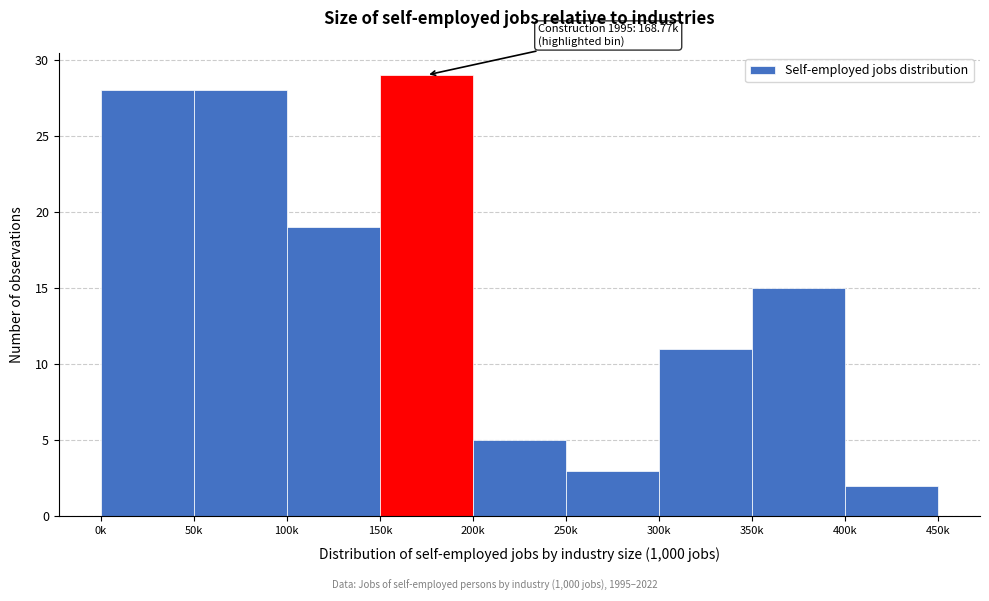

Reading left to right, what are all the values shown in this chart?

0k=28	50k=28	100k=19	150k=29	200k=5	250k=3	300k=11	350k=15	400k=2